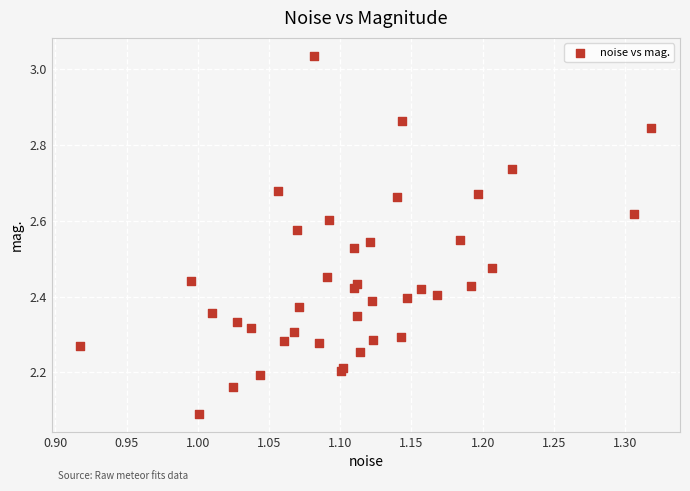

What Y value in the scatter plot is closest to 2?

2.1